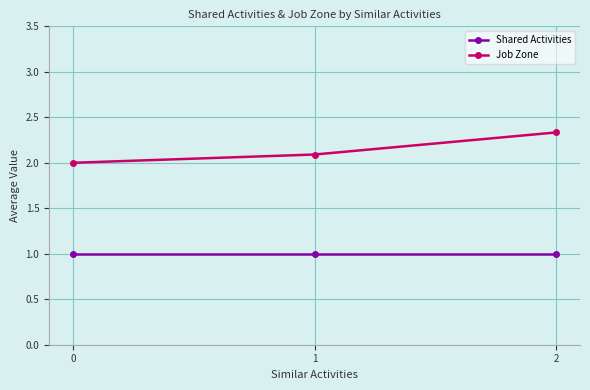

What is the average value of the Job Zone series?

2.1